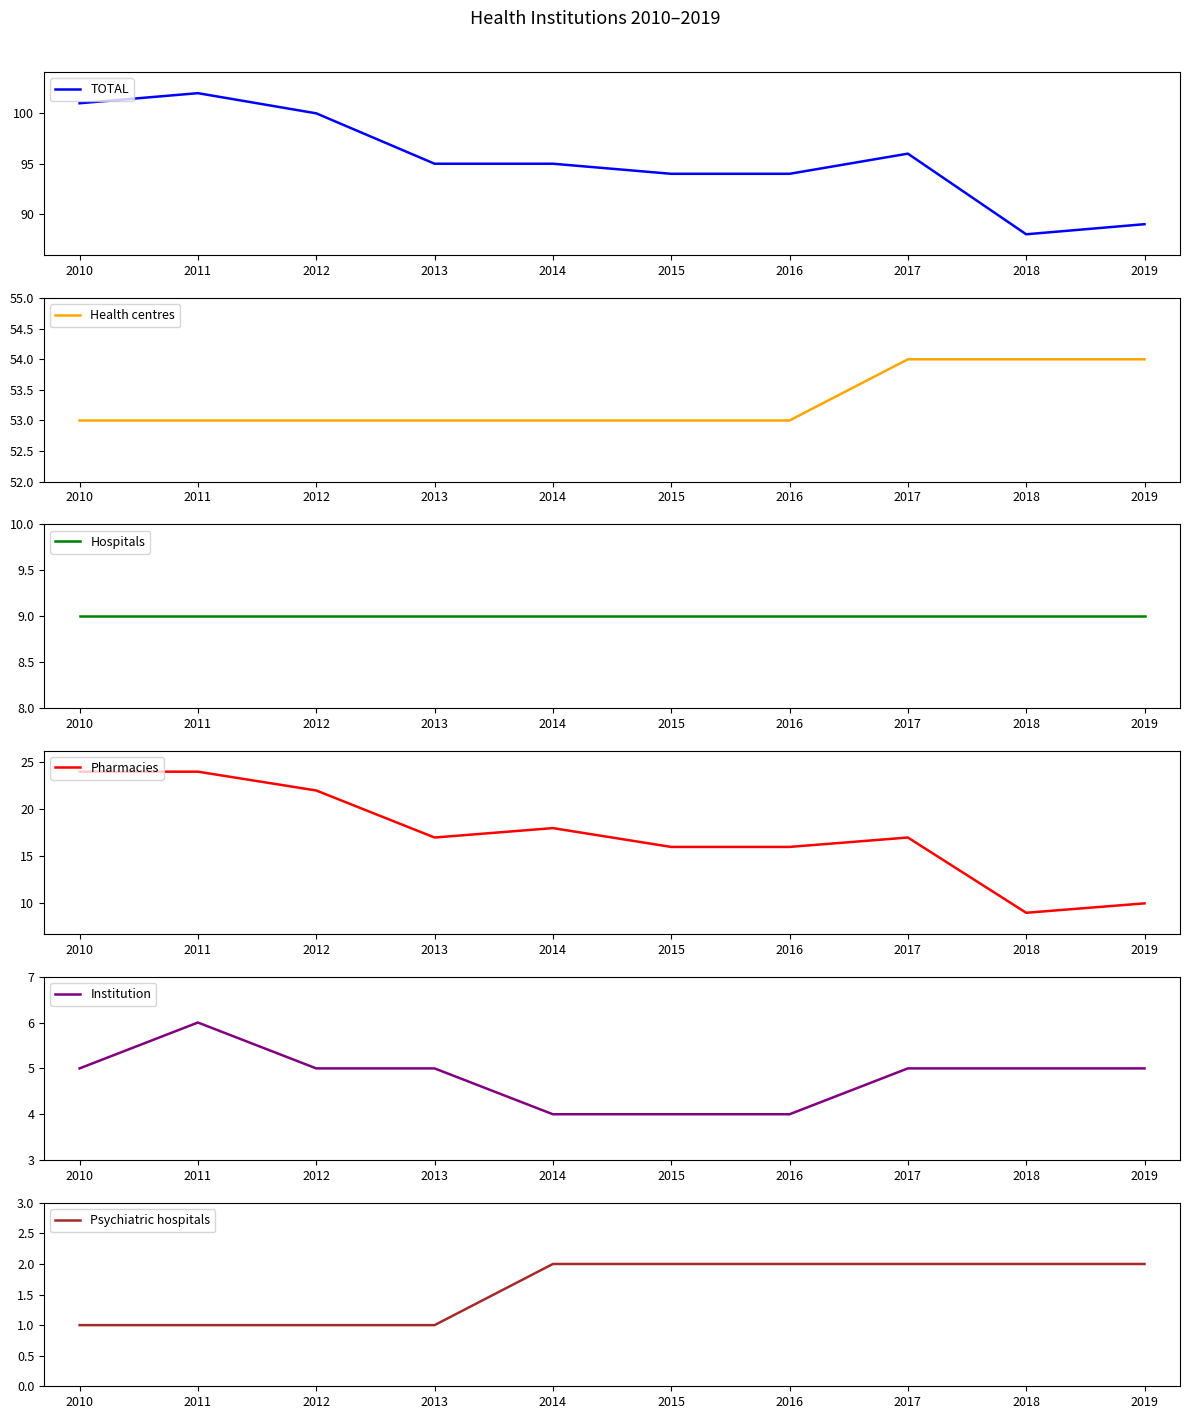

Which series has the largest range (max minus min)?

Pharmacies